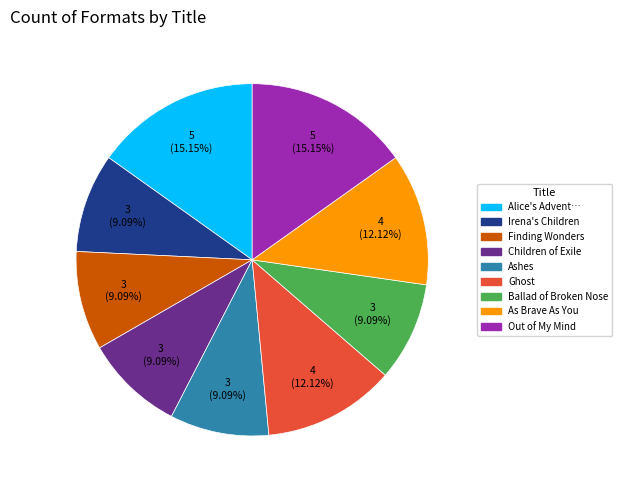

Does any single category account for the majority?

No